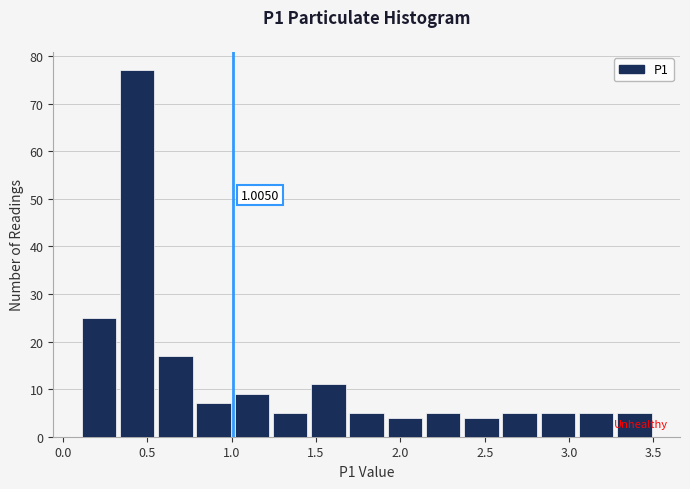

Over which range of the x-axis is the bar tallest?

0.35 to 0.55